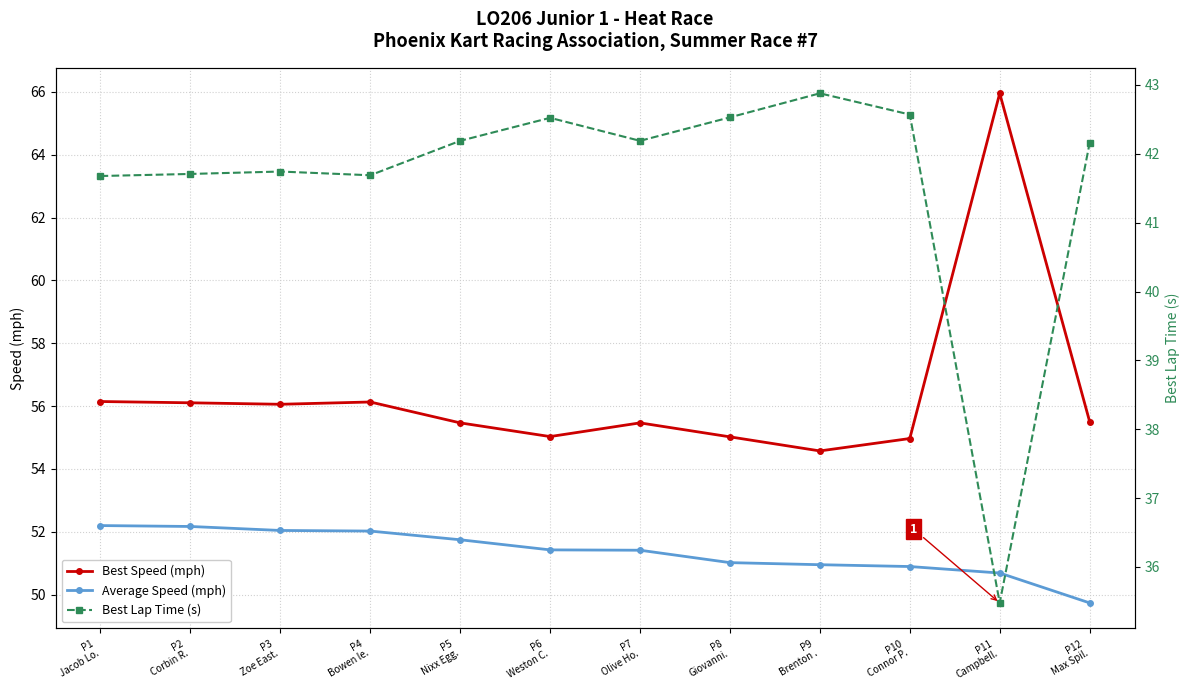

What is the value of the Best Speed (mph) point at the 4th from the left?

56.1